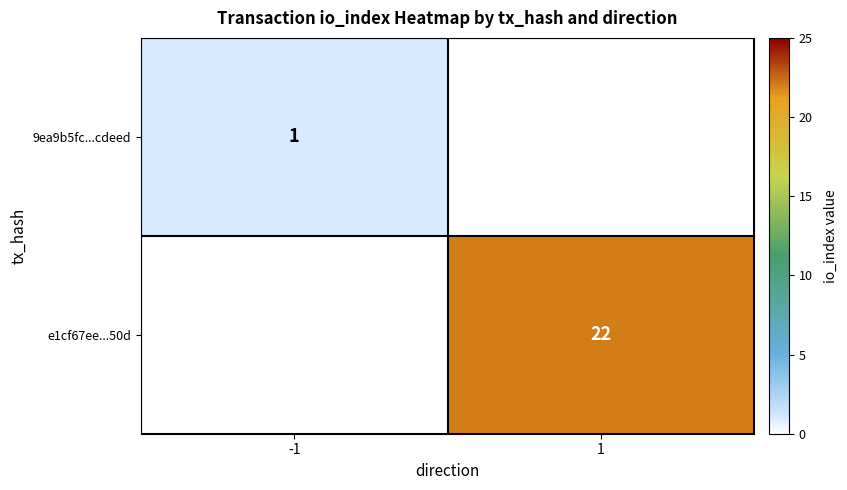

The e1cf67ee...50d series shows 14.5 at 1. True or false?

False